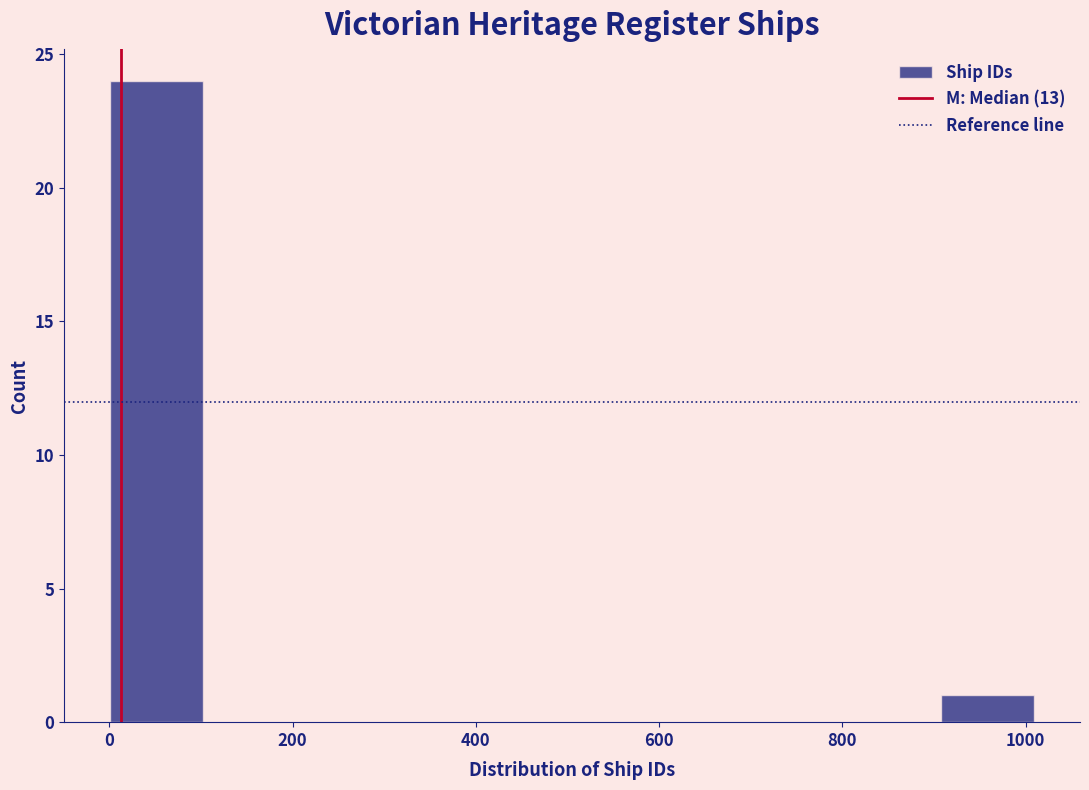

Reading left to right, list every bar in this chart as the range it spans on the x-axis followed by its height. Neither the bar edges nor the heights are printed on the chart, so give them approximately, as read against the axes.

0 to 100: 24
100 to 200: 0
200 to 300: 0
300 to 400: 0
400 to 500: 0
500 to 600: 0
600 to 700: 0
700 to 800: 0
800 to 900: 0
900 to 1000: 1